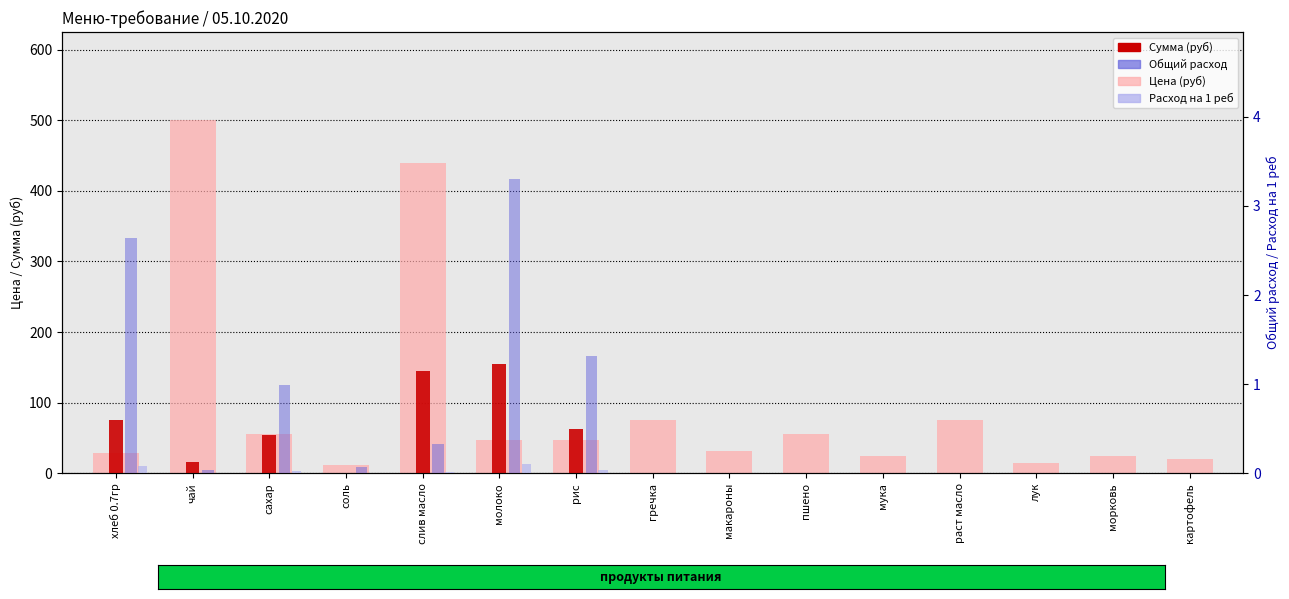

The value of Цена (руб) at лук is 15.0. True or false?

True